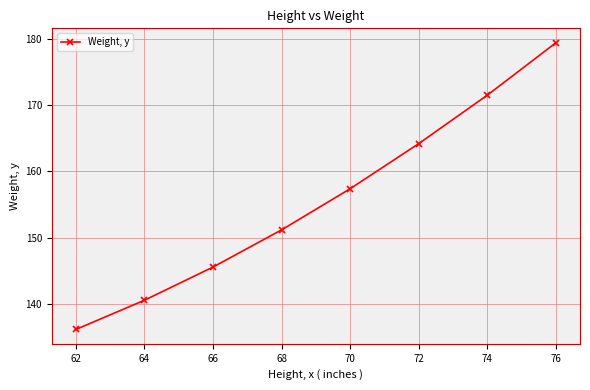

Rank the categories by value from lowest to highest.

62, 64, 66, 68, 70, 72, 74, 76